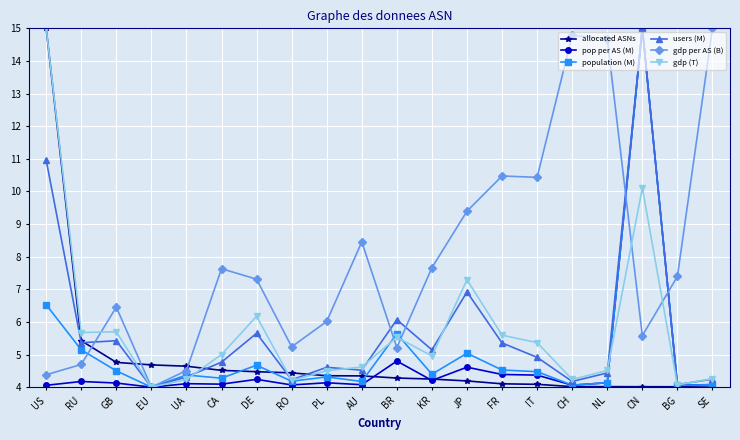

How many values in the users (M) series exceed 4?

19